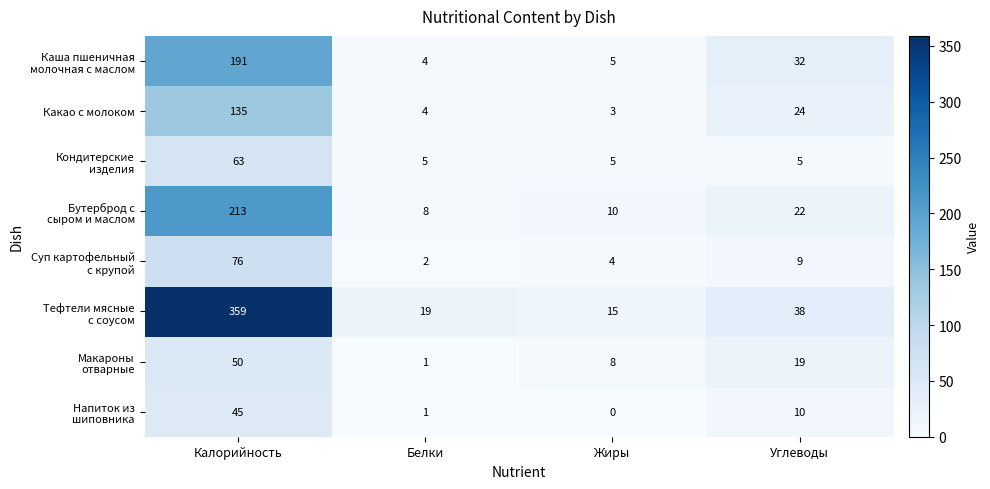

The value of Какао с молоком at Углеводы is 24. True or false?

True